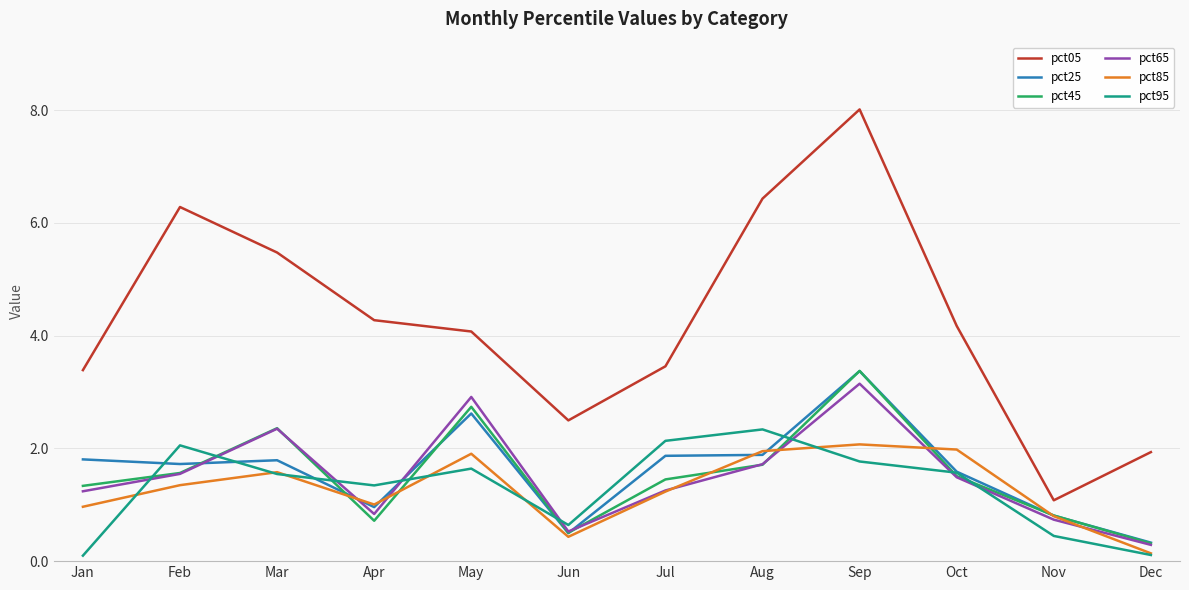

What is the difference between the highest and lowest values at Jun?

2.1